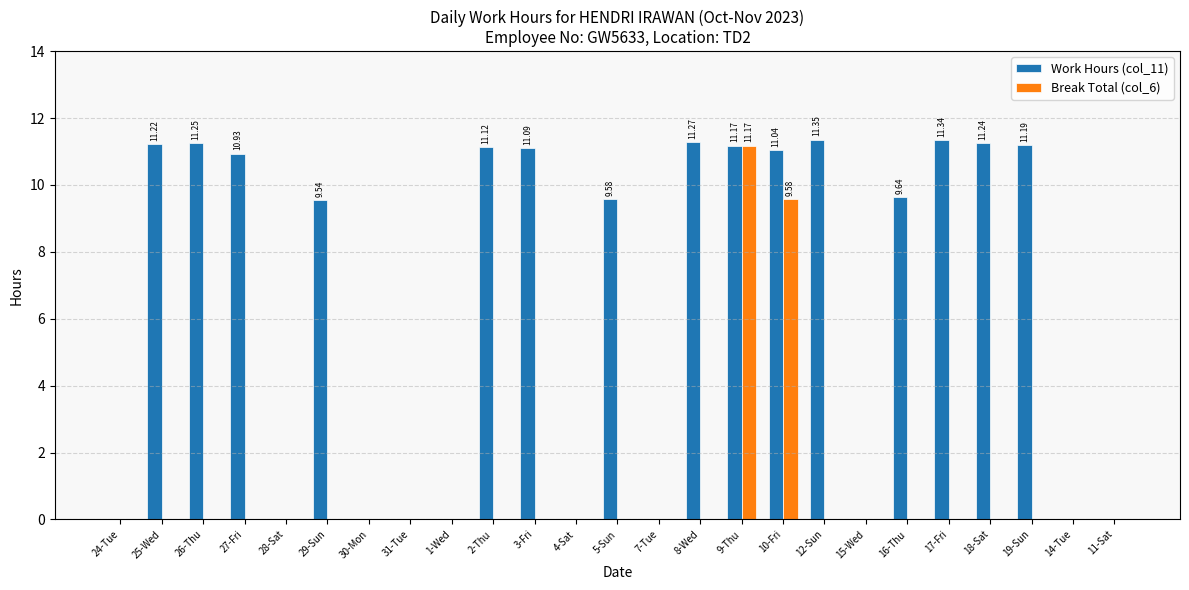

At which category is the sum across all series the highest?

9-Thu